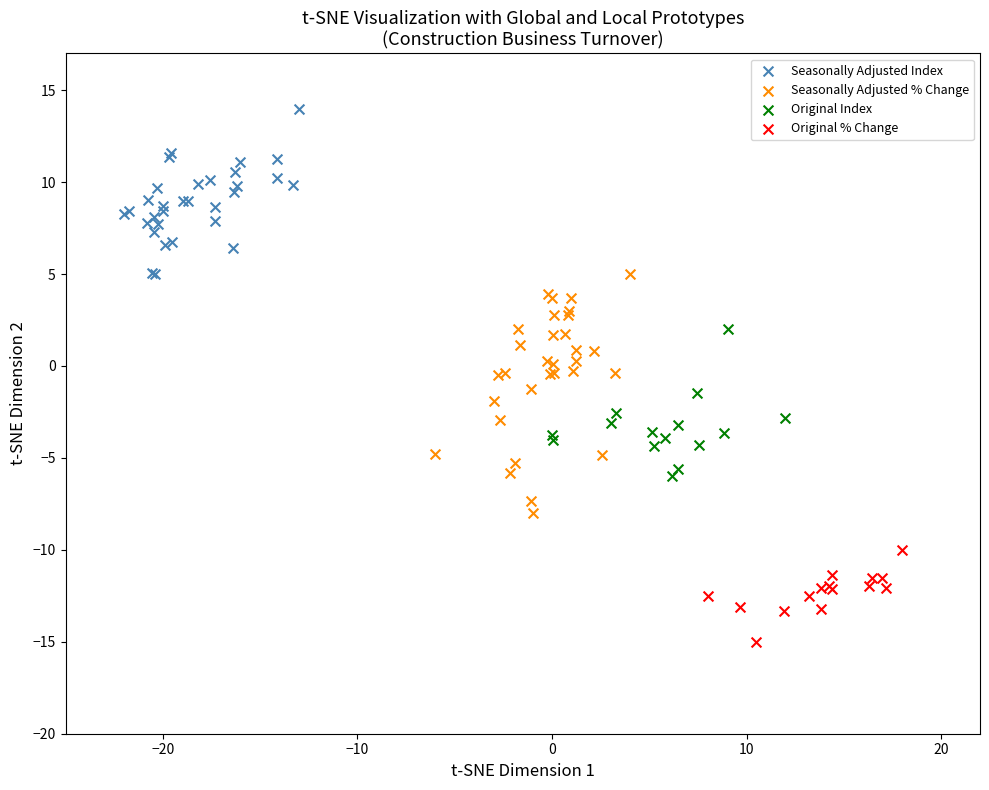

What are all the series names shown in the legend?

Seasonally Adjusted Index, Seasonally Adjusted % Change, Original Index, Original % Change